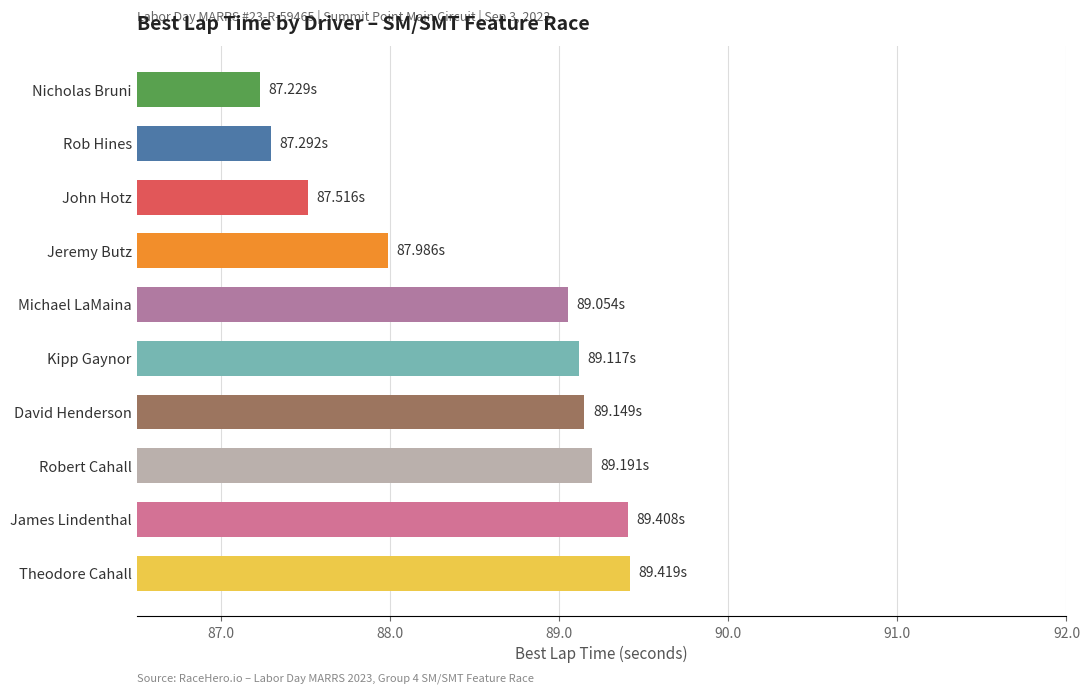

Are the bars grouped side by side (vs. stacked)?

No